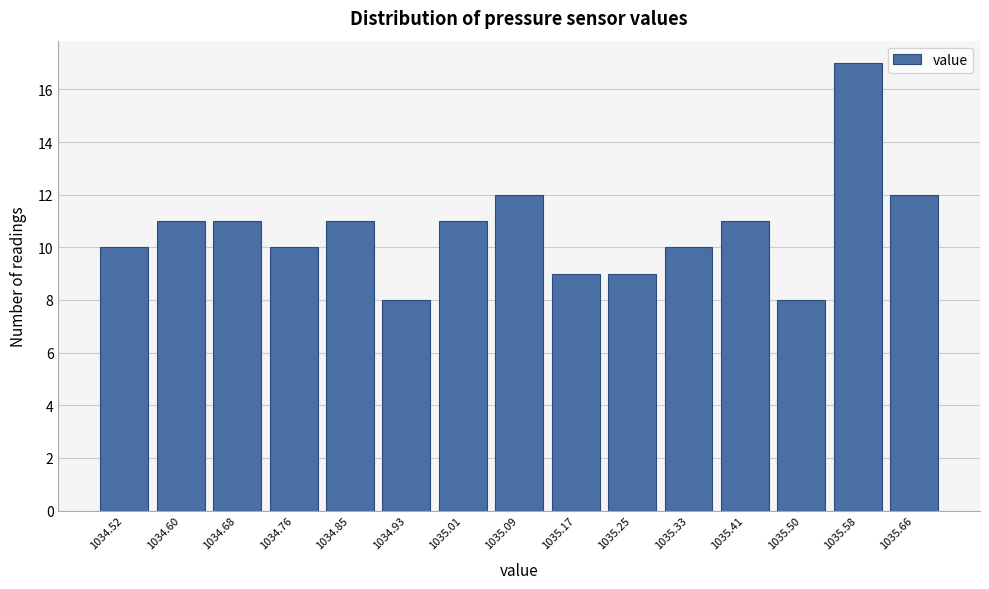

Reading left to right, transcribe all the data shown in this chart.

10	11	11	10	11	8	11	12	9	9	10	11	8	17	12